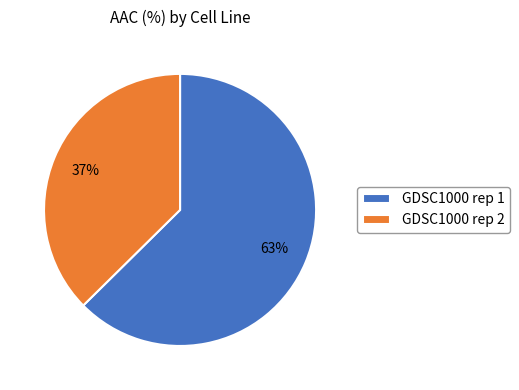

The GDSC1000 rep 2 slice represents 45% of the pie. True or false?

False